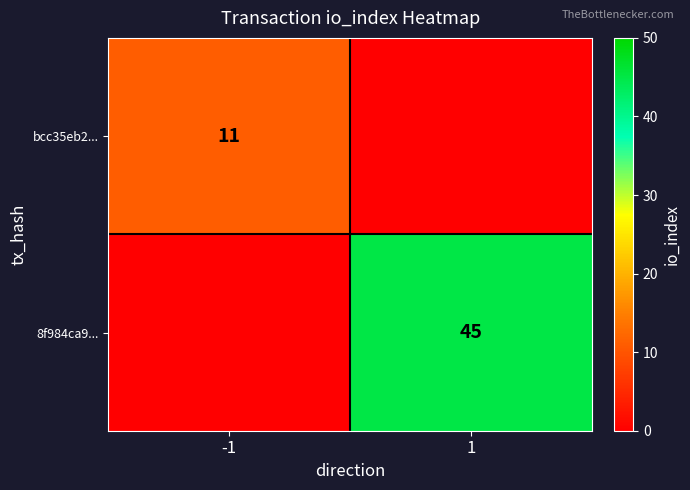

True or false: 8f984ca9... has a value of 60 at 1.

False